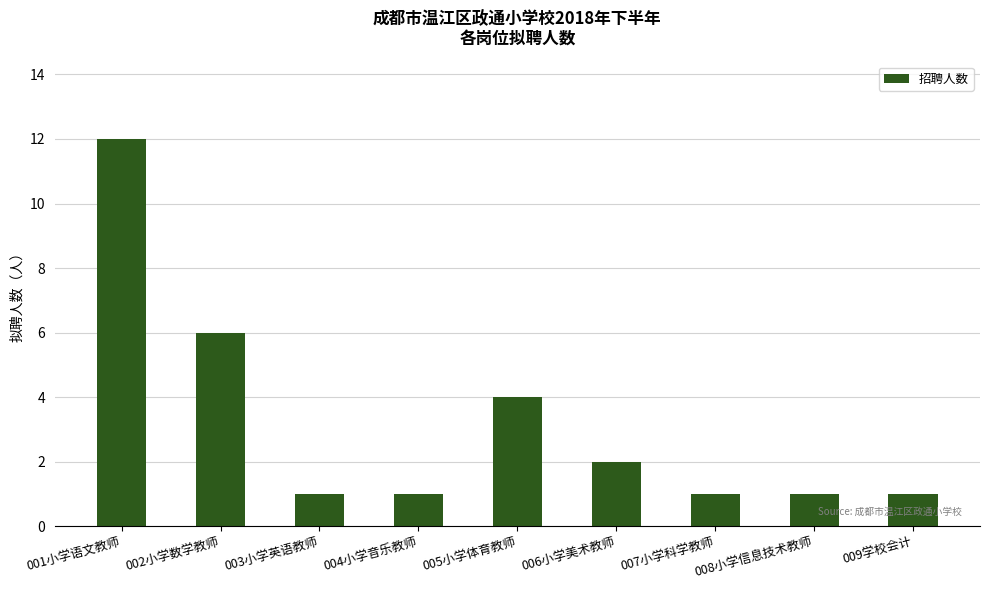

How many bars are there in total?

9